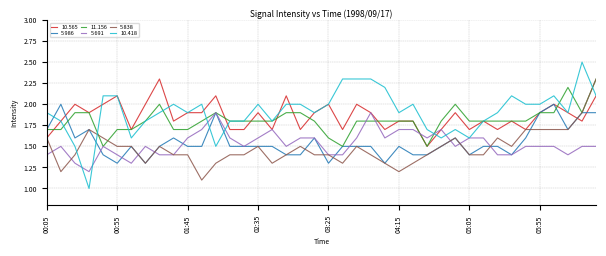

Reading right to left, what are all the values shown in this chart?

10.565: 2.1	1.8	1.9	2.0	1.9	1.7	1.8	1.7	1.8	1.7	1.9	1.7	1.5	1.8	1.8	1.7	1.9	2.0	1.7	2.0	1.9	1.7	2.1	1.7	1.9	1.7	1.7	2.1	1.9	1.9	1.8	2.3	2.0	1.7	2.1	2.0	1.9	2.0	1.8	1.6
5.986: 1.9	1.9	1.7	2.0	1.9	1.6	1.4	1.5	1.5	1.4	1.6	1.5	1.4	1.4	1.5	1.3	1.5	1.5	1.5	1.3	1.6	1.4	1.4	1.5	1.5	1.5	1.5	1.9	1.5	1.5	1.6	1.5	1.3	1.5	1.3	1.4	1.7	1.6	2.0	1.7
11.156: 2.3	1.9	2.2	1.9	1.9	1.8	1.8	1.8	1.8	1.8	2.0	1.8	1.5	1.8	1.8	1.8	1.8	1.8	1.5	1.6	1.8	1.9	1.9	1.8	1.8	1.8	1.8	1.9	1.8	1.7	1.7	2.0	1.8	1.7	1.7	1.5	1.9	1.9	1.7	1.7
5.691: 1.5	1.5	1.4	1.5	1.5	1.5	1.4	1.4	1.6	1.6	1.5	1.7	1.6	1.7	1.7	1.6	1.9	1.6	1.4	1.4	1.6	1.6	1.5	1.7	1.6	1.5	1.6	1.9	1.7	1.6	1.4	1.4	1.5	1.3	1.4	1.5	1.2	1.3	1.5	1.4
5.838: 2.3	1.9	1.7	1.7	1.7	1.7	1.5	1.6	1.4	1.4	1.6	1.5	1.4	1.3	1.2	1.3	1.4	1.5	1.3	1.4	1.4	1.5	1.4	1.3	1.5	1.4	1.4	1.3	1.1	1.4	1.4	1.5	1.3	1.5	1.5	1.6	1.7	1.4	1.2	1.6
10.418: 2.1	2.5	1.9	2.1	2.0	2.0	2.1	1.9	1.8	1.6	1.7	1.6	1.7	2.0	1.9	2.2	2.3	2.3	2.3	2.0	1.9	2.0	2.0	1.8	2.0	1.8	1.8	1.5	2.0	1.9	2.0	1.9	1.8	1.6	2.1	2.1	1.0	1.5	1.8	1.9